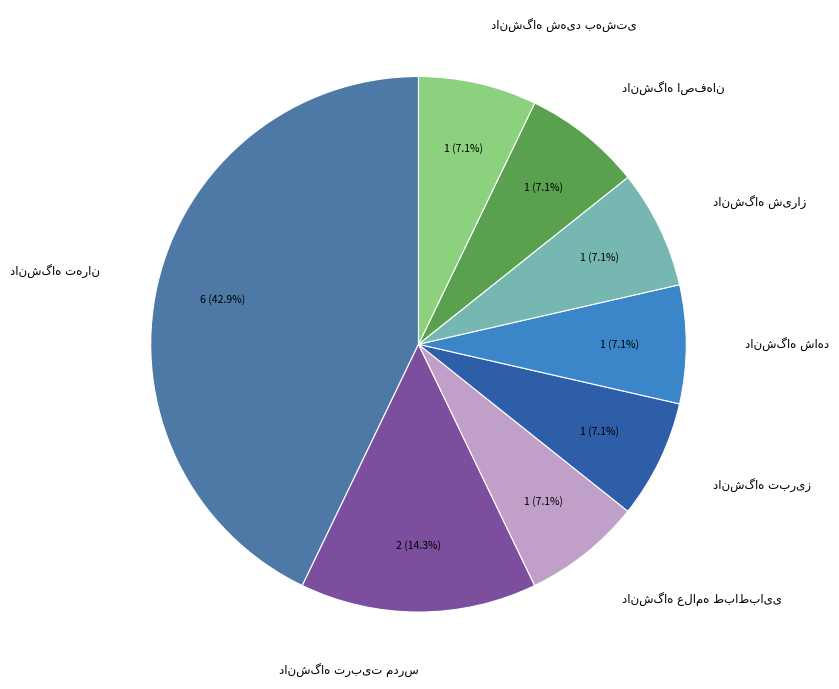

Is there a majority slice in this chart?

No